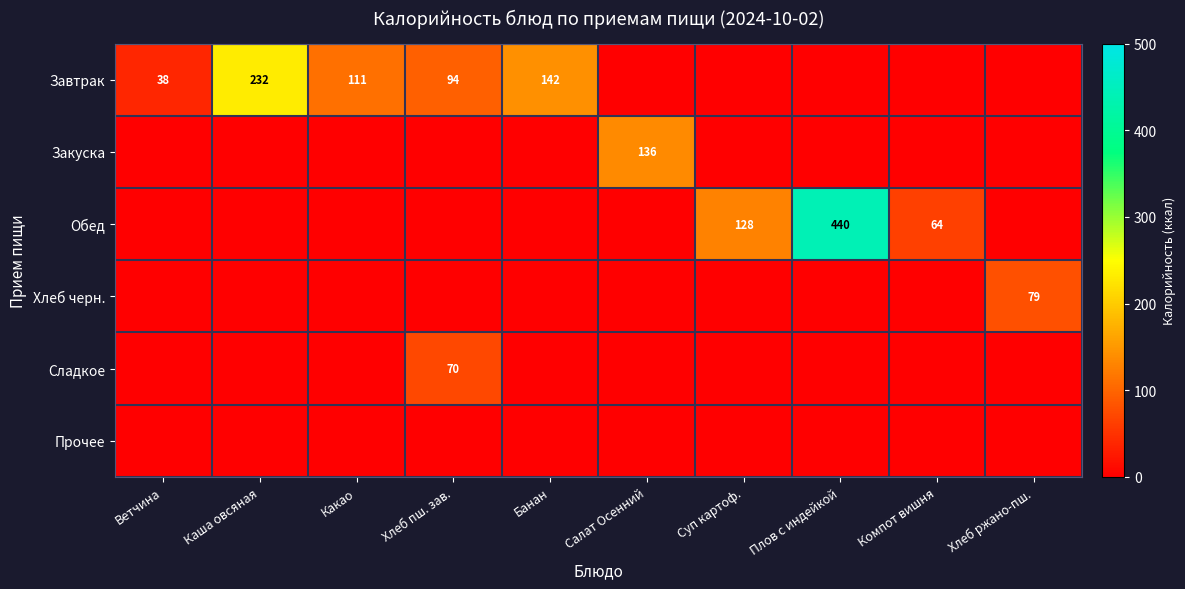

The value of Завтрак at Каша овсяная is 391. True or false?

False